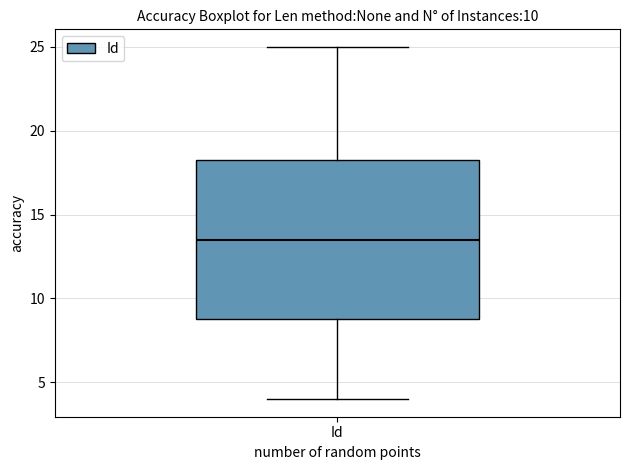

Where is the lower edge of the box for Id on the y-axis? The values are not printed on the chart, so give them approximately, as read against the axis.

9.0